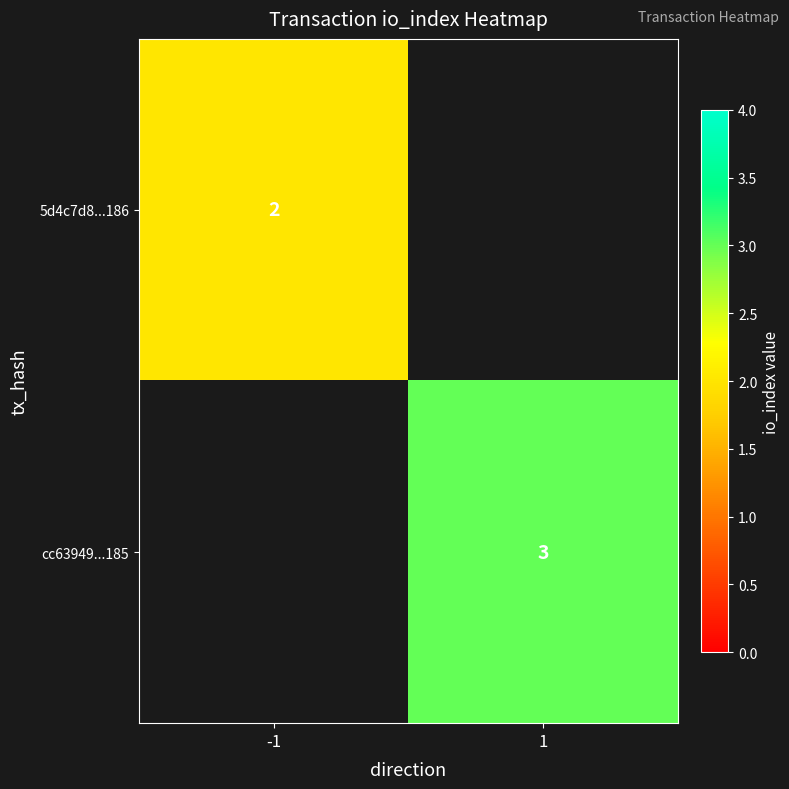

The cc63949...185 series shows 2 at 1. True or false?

False